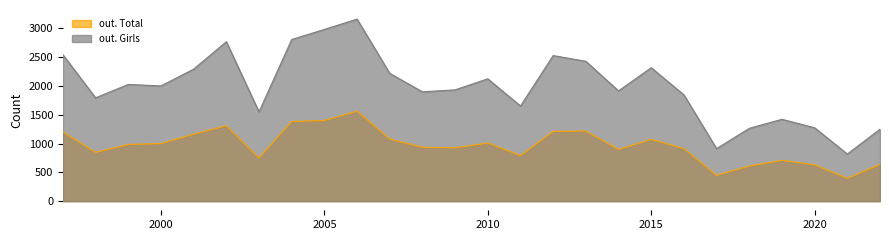

At which category is the sum across all series the highest?

2006